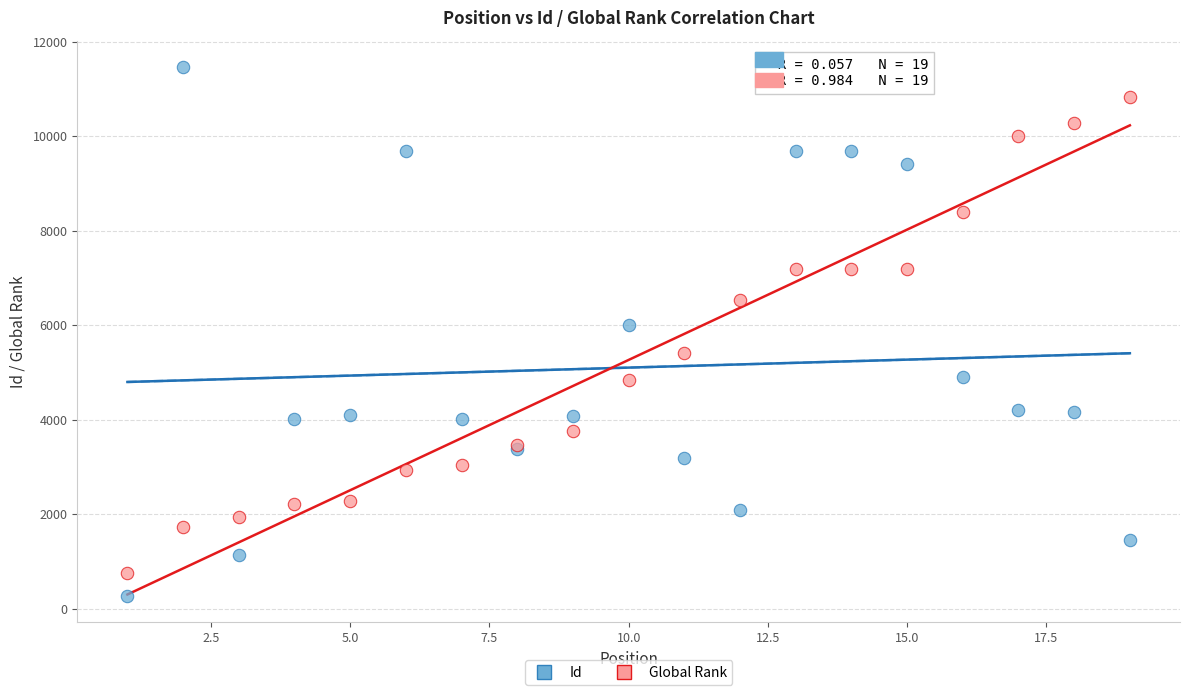

Which series contains the highest Y value?

Id